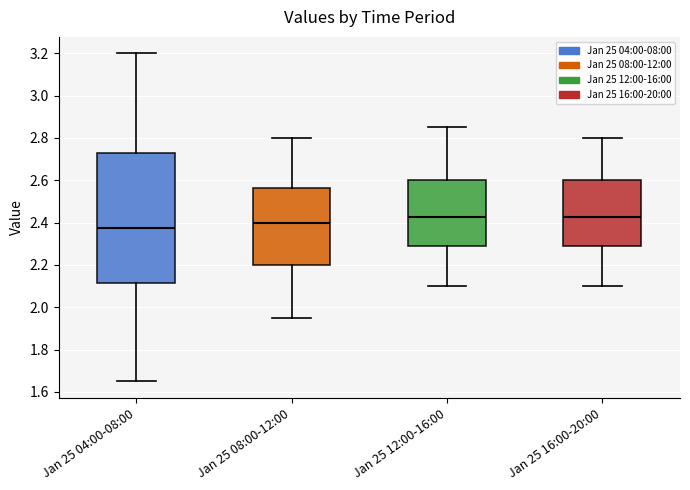

Reading left to right, read every box against the y-axis: the position of its median line, the range the box covers, and the ends of its whiskers. The values are not printed on the chart, so give them approximately, as read against the axis.

Jan 25 04:00-08:00: median 2.38, box 2.12 to 2.72, whiskers 1.66 to 3.20
Jan 25 08:00-12:00: median 2.40, box 2.20 to 2.56, whiskers 1.96 to 2.80
Jan 25 12:00-16:00: median 2.42, box 2.28 to 2.60, whiskers 2.10 to 2.86
Jan 25 16:00-20:00: median 2.42, box 2.28 to 2.60, whiskers 2.10 to 2.80